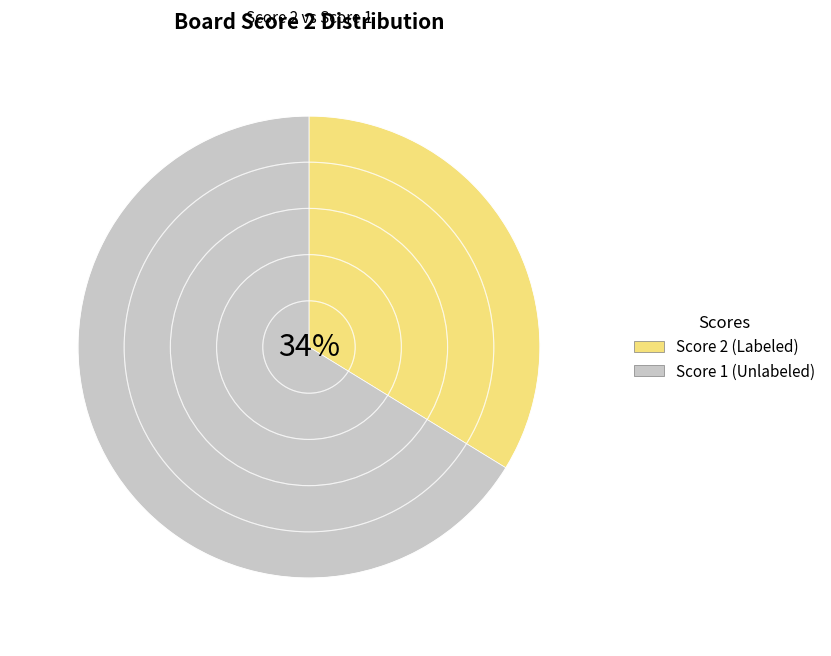

To the nearest percent, what is the difference between the largest and smallest slice percentages?

32%